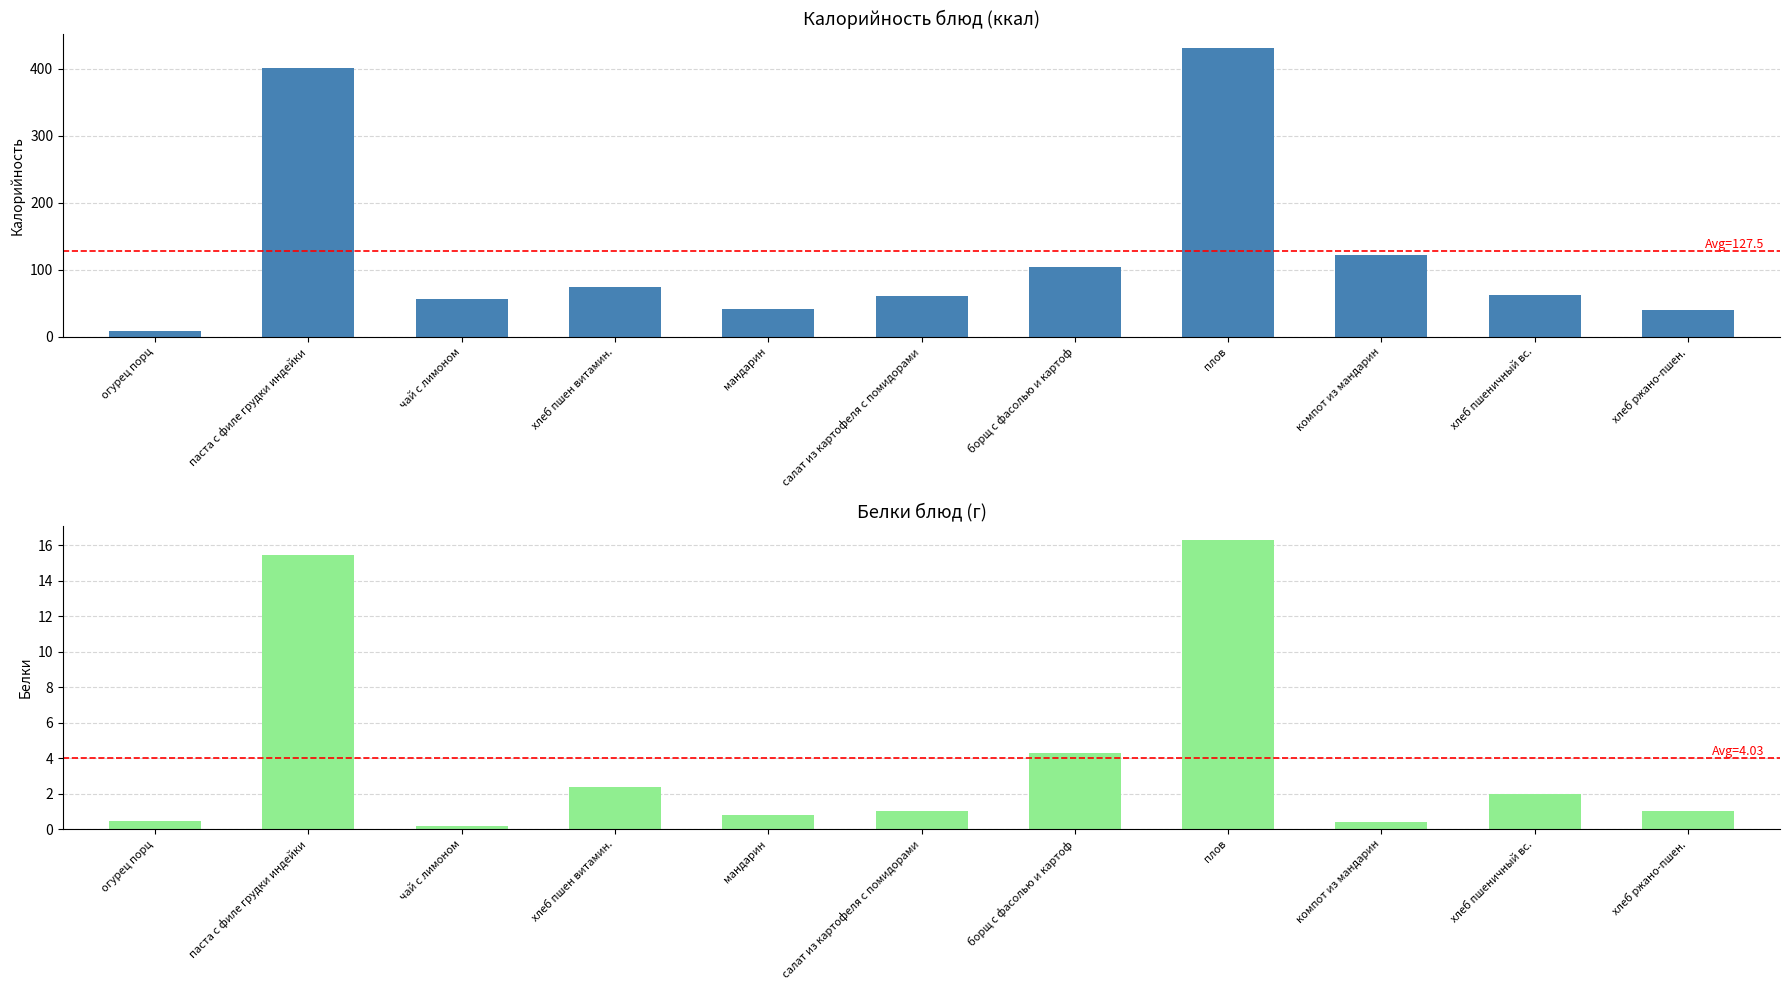

Is it true that Белки equals 2.0 at хлеб пшеничный вс.?

True